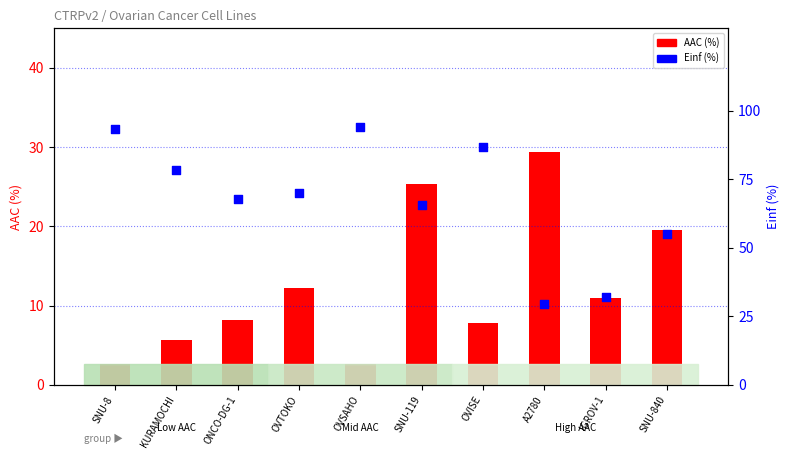

Is the value of AAC (%) at IGROV-1 greater than the value of Einf (%) at KURAMOCHI?

No